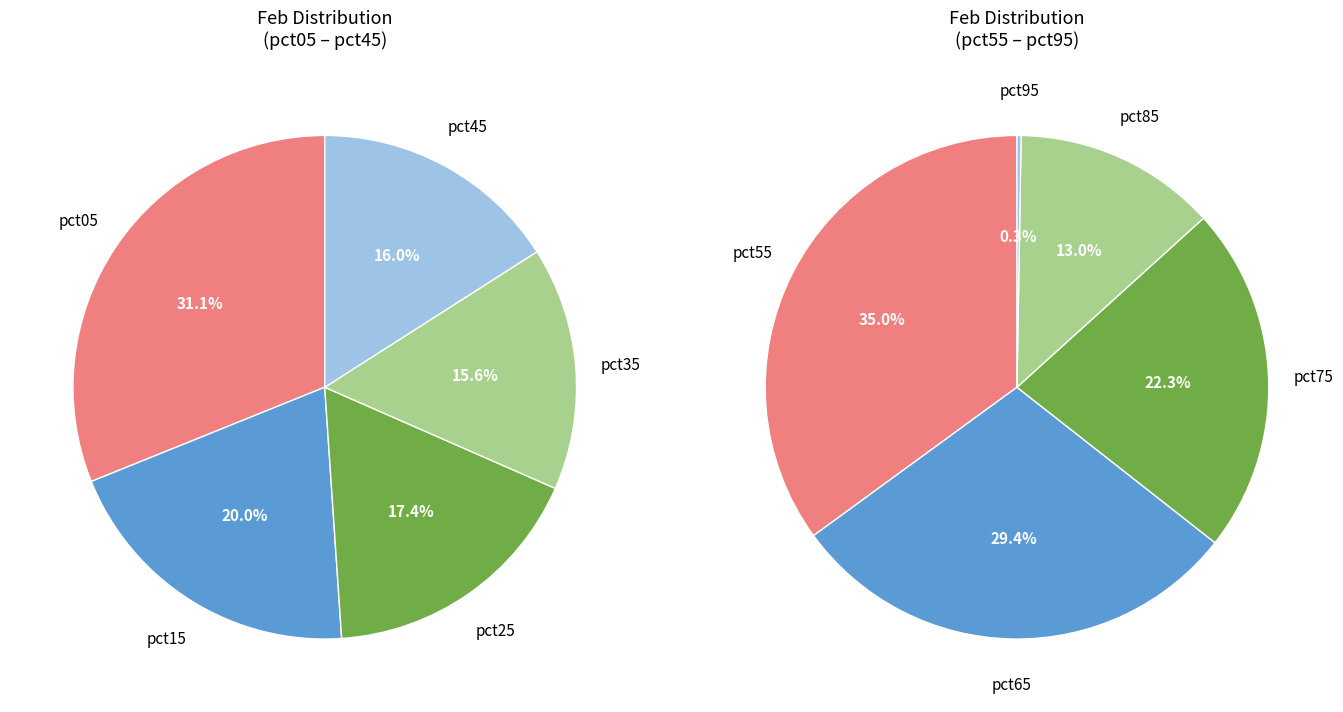

Is pct35 the majority of the pie?

No